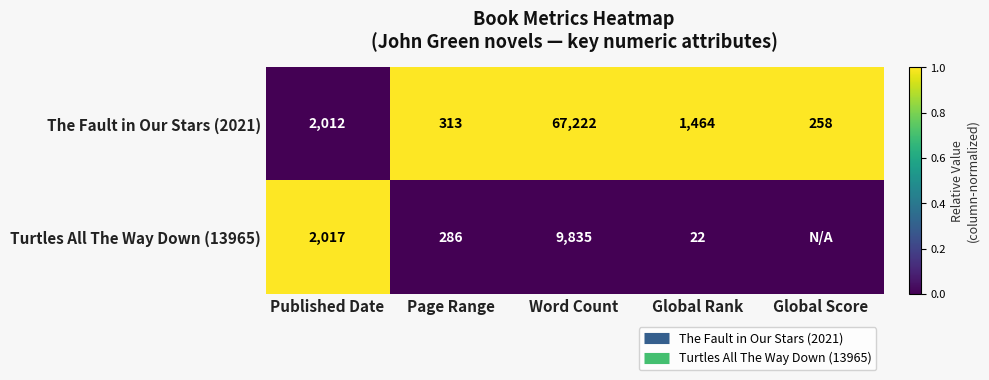

The value of The Fault in Our Stars (2021) at Global Rank is 1. True or false?

False